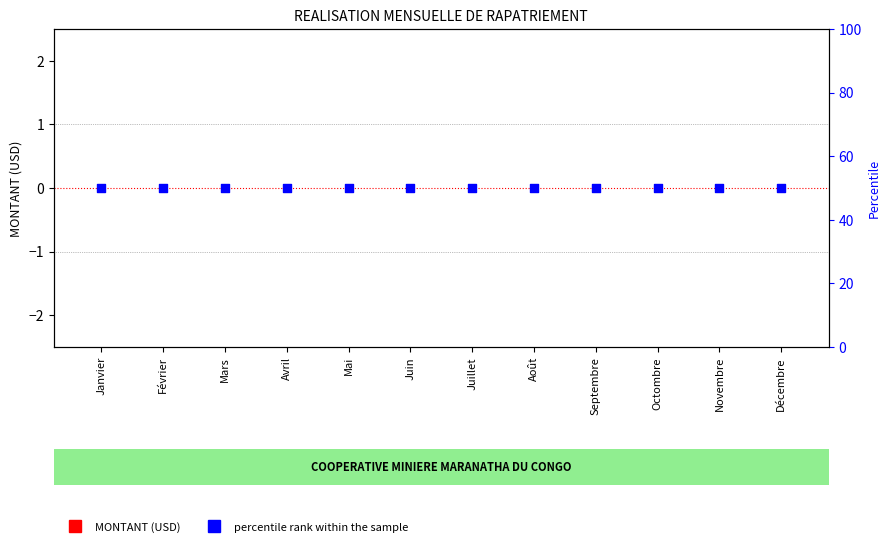

Which series has the largest Y range (max minus min)?

MONTANT (USD)